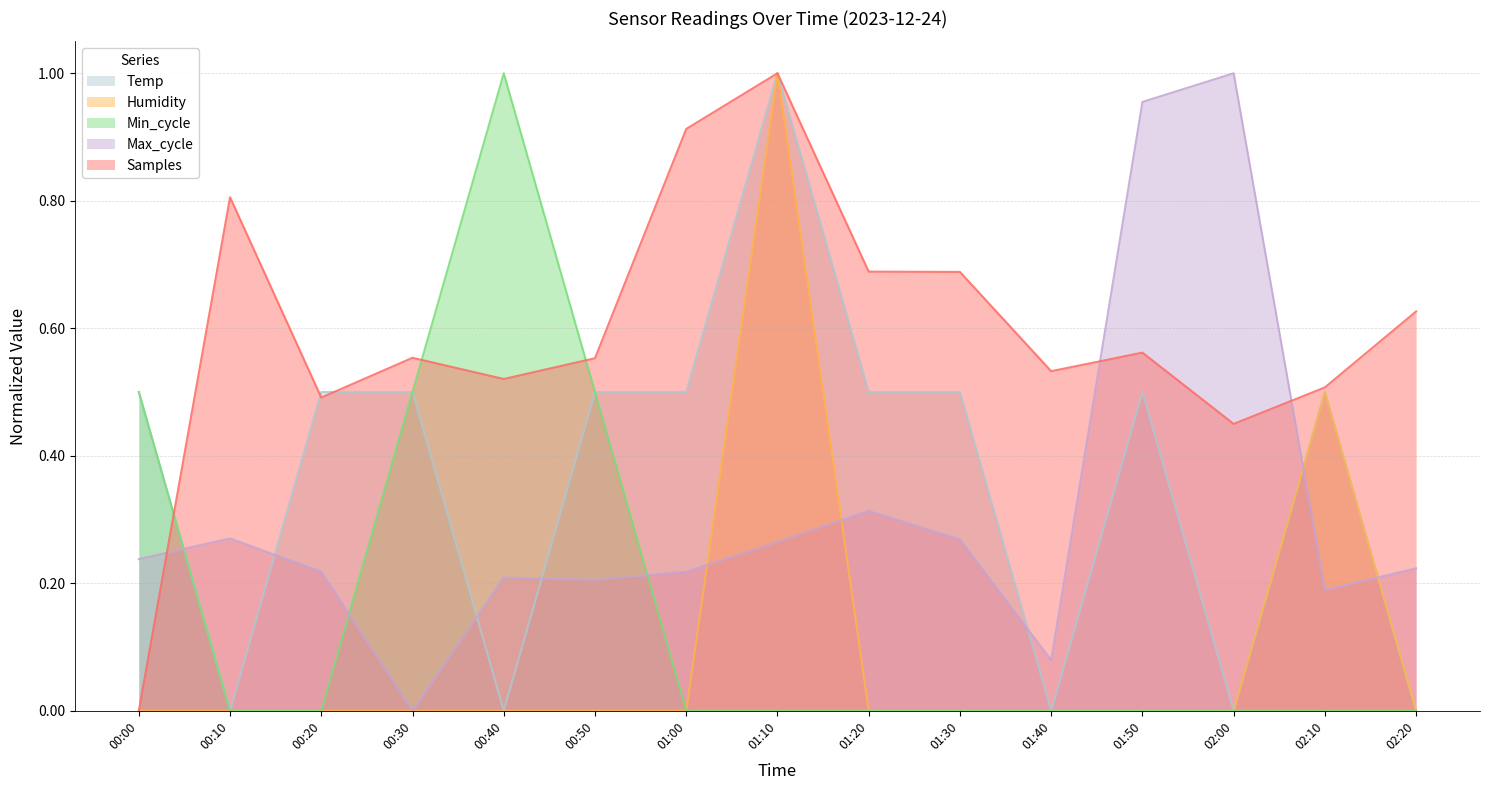

How many lines are shown in the chart?

5